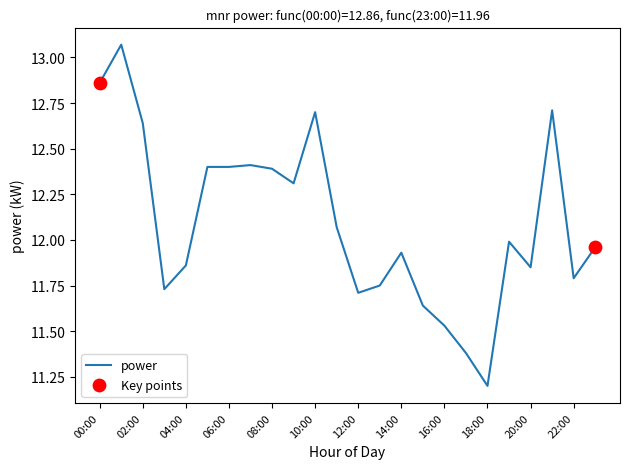

What is the difference between the maximum and minimum values?

1.9